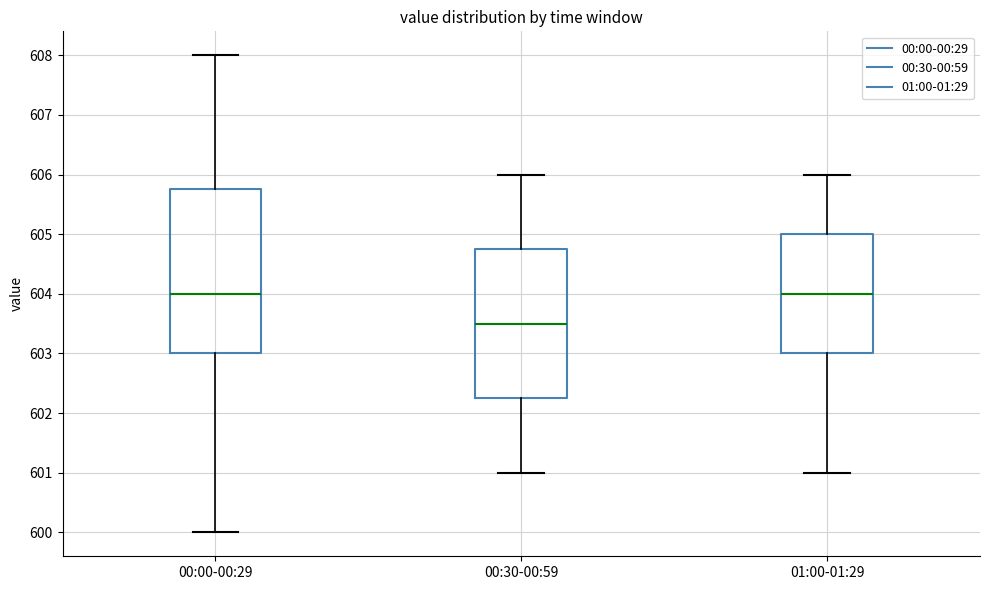

Which box is the tallest, from its lower edge to its upper edge?

00:00-00:29